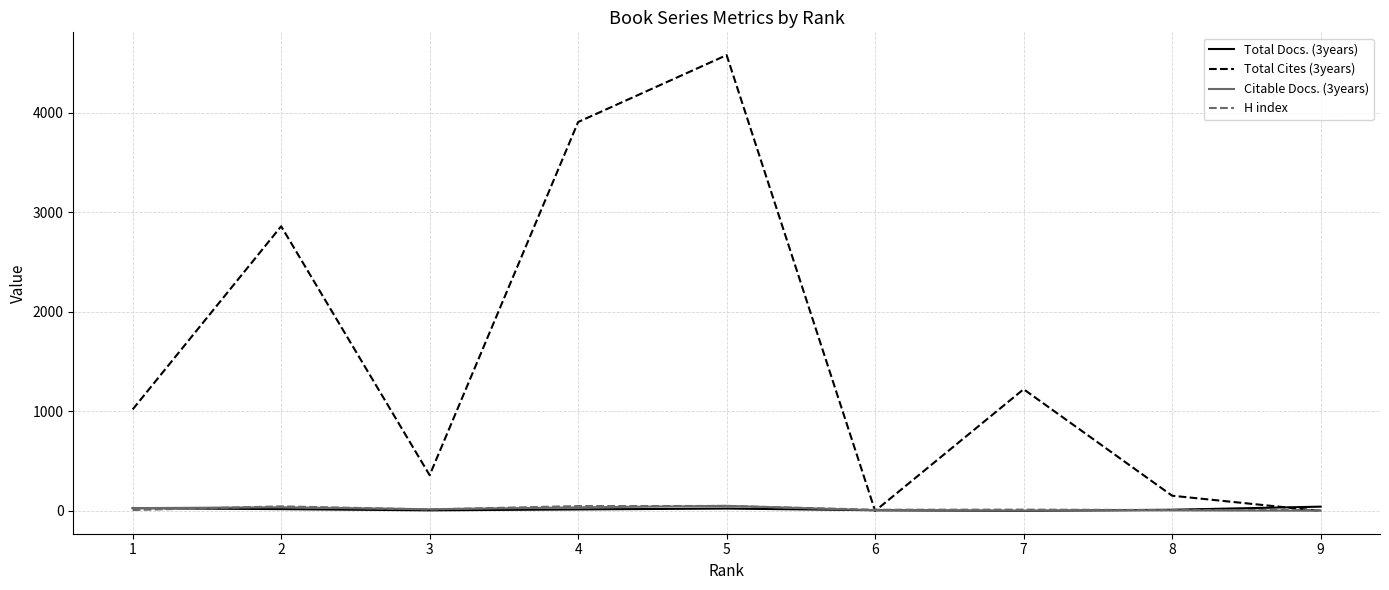

Count the number of categories in the chart.

9